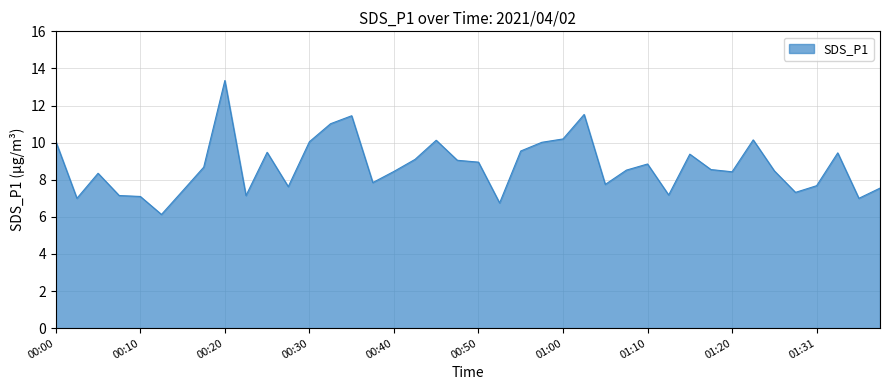

What is the sum of all values?

349.9